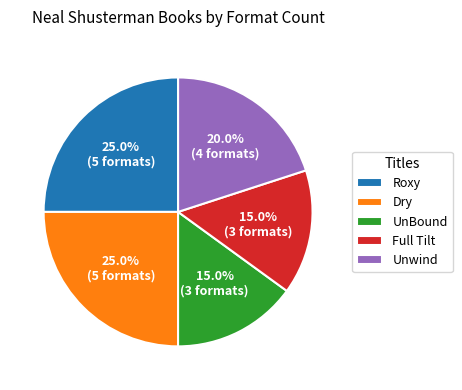

Between Unwind and Roxy, which is larger?

Roxy